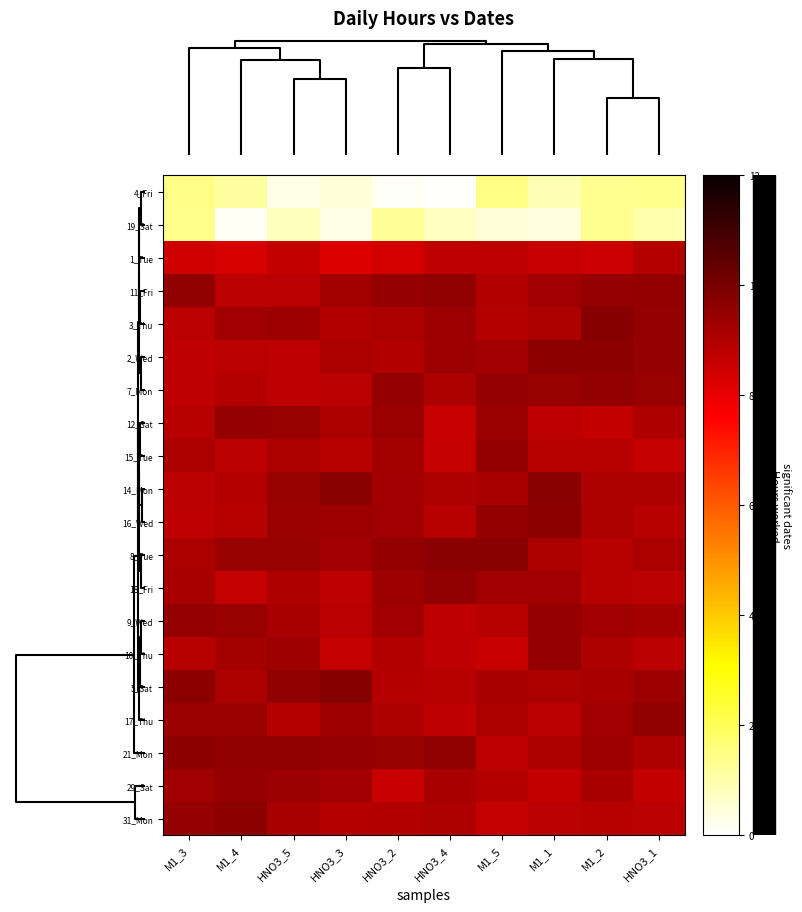

What is the maximum value shown in the chart?

9.8